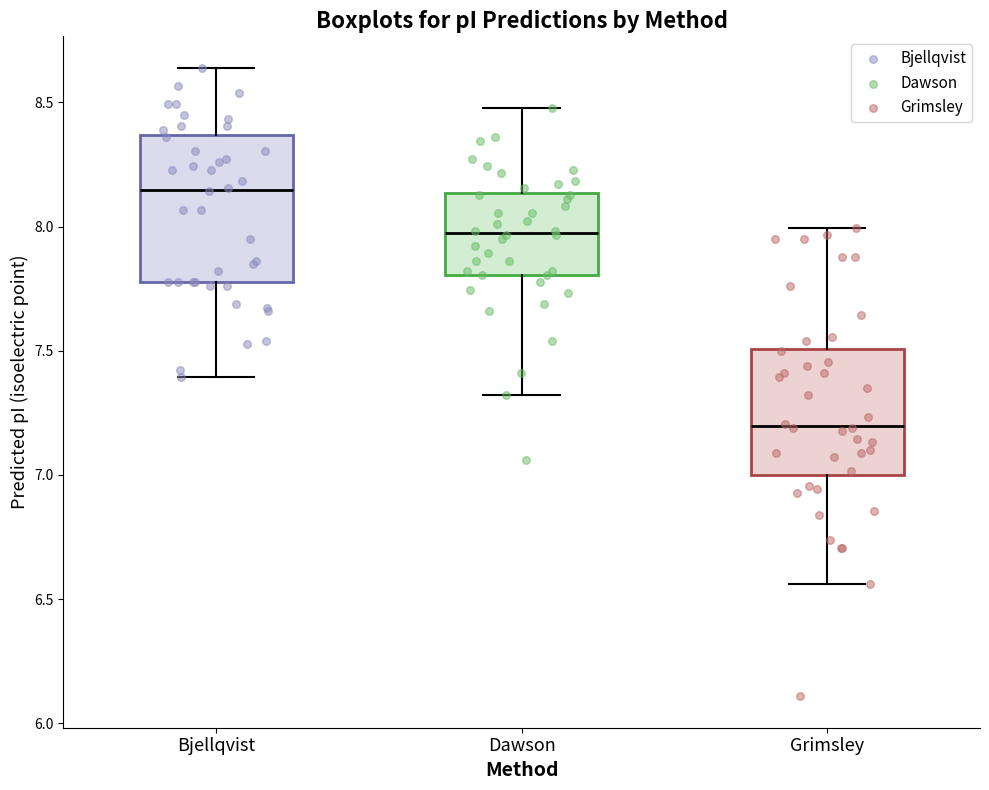

Reading left to right, transcribe this box plot: for each box, give where its median line is, the range the box spans, and where its two whiskers end, as read against the y-axis. The values are not printed on the chart, so give them approximately, as read against the axis.

Bjellqvist: median 8.15, box 7.80 to 8.35, whiskers 7.40 to 8.65
Dawson: median 7.95, box 7.80 to 8.15, whiskers 7.30 to 8.50
Grimsley: median 7.20, box 7.00 to 7.50, whiskers 6.55 to 8.00